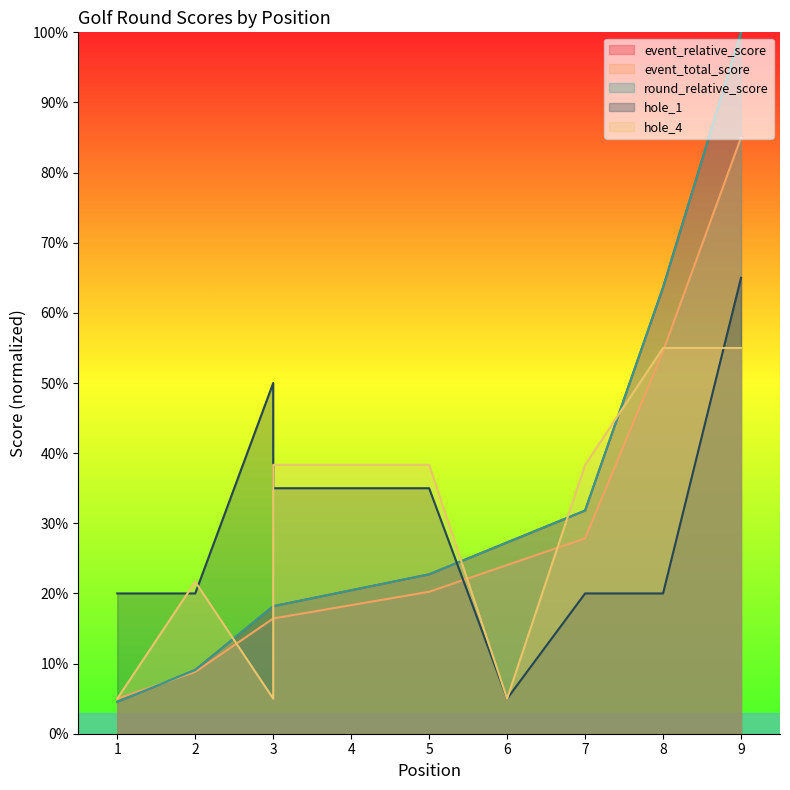

How many hole_1 values are between 20 and 35?

6